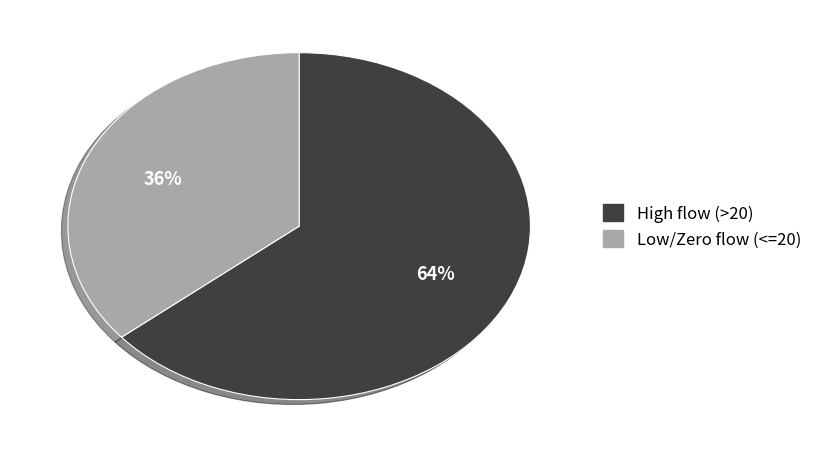

To the nearest percent, what is the difference between the largest and smallest slice percentages?

28%